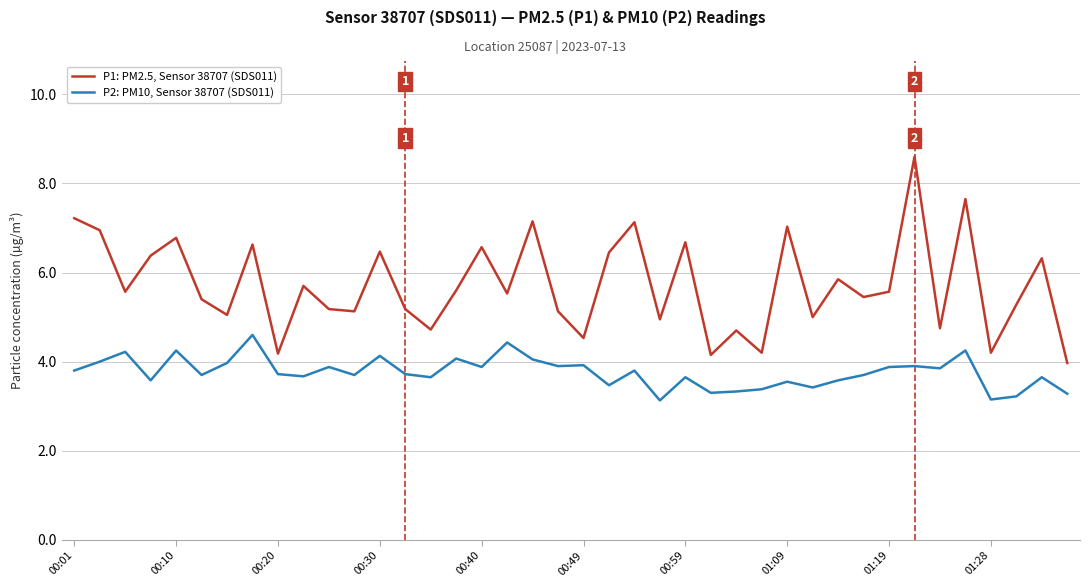

What is the highest value of the P2: PM10, Sensor 38707 (SDS011) series?

4.6